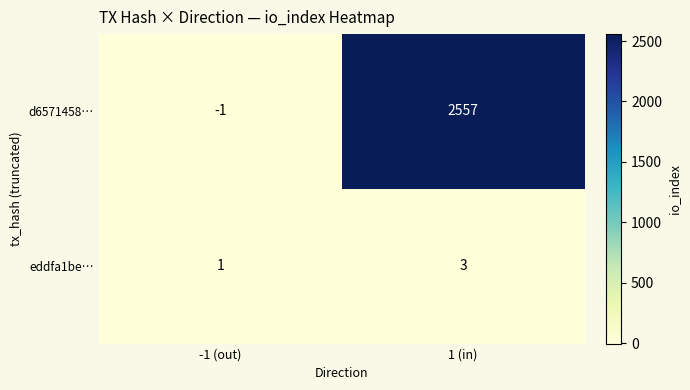

Is the value of d6571458… at 1 (in) greater than the value of eddfa1be… at -1 (out)?

Yes